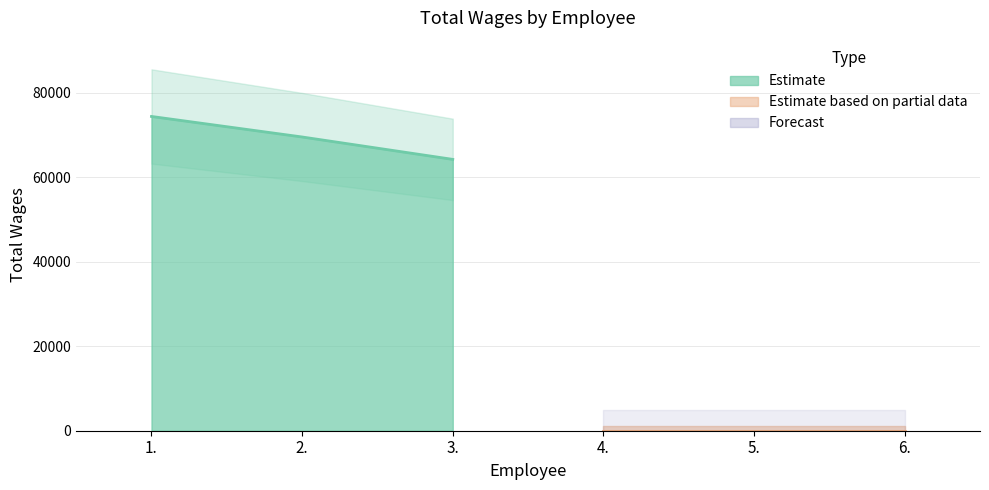

Is it true that the value at 1. is 27219?

False